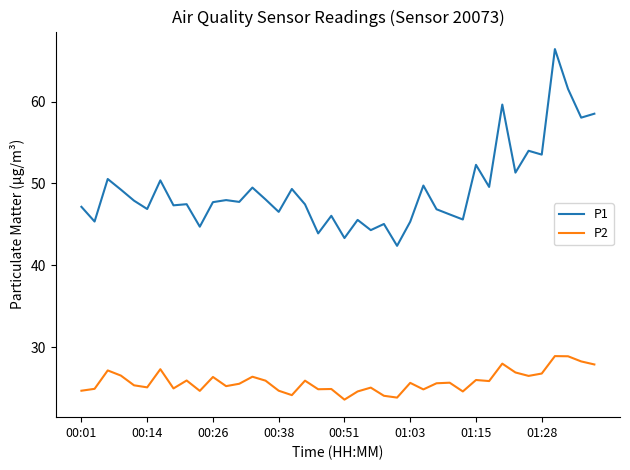

What is the difference between the maximum and minimum values in the P2 series?

5.3